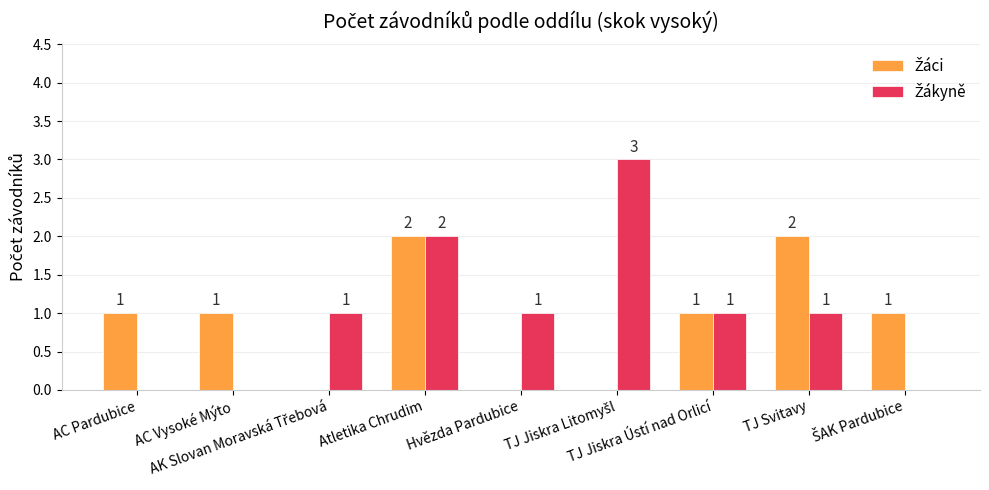

The value of Žáci at AC Pardubice is 1. True or false?

True